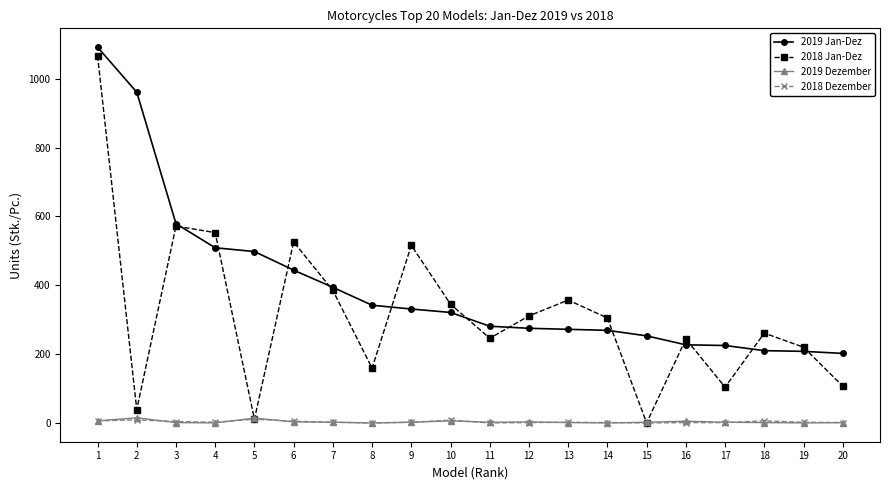

True or false: 2019 Dezember has more than 1 points higher than both neighbors.

True